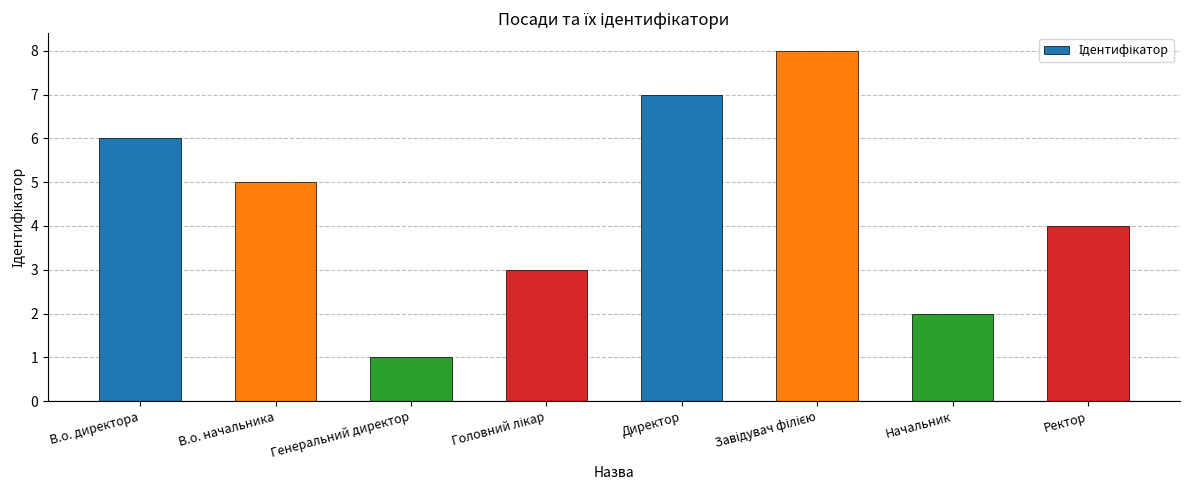

What is the minimum value shown in the chart?

1